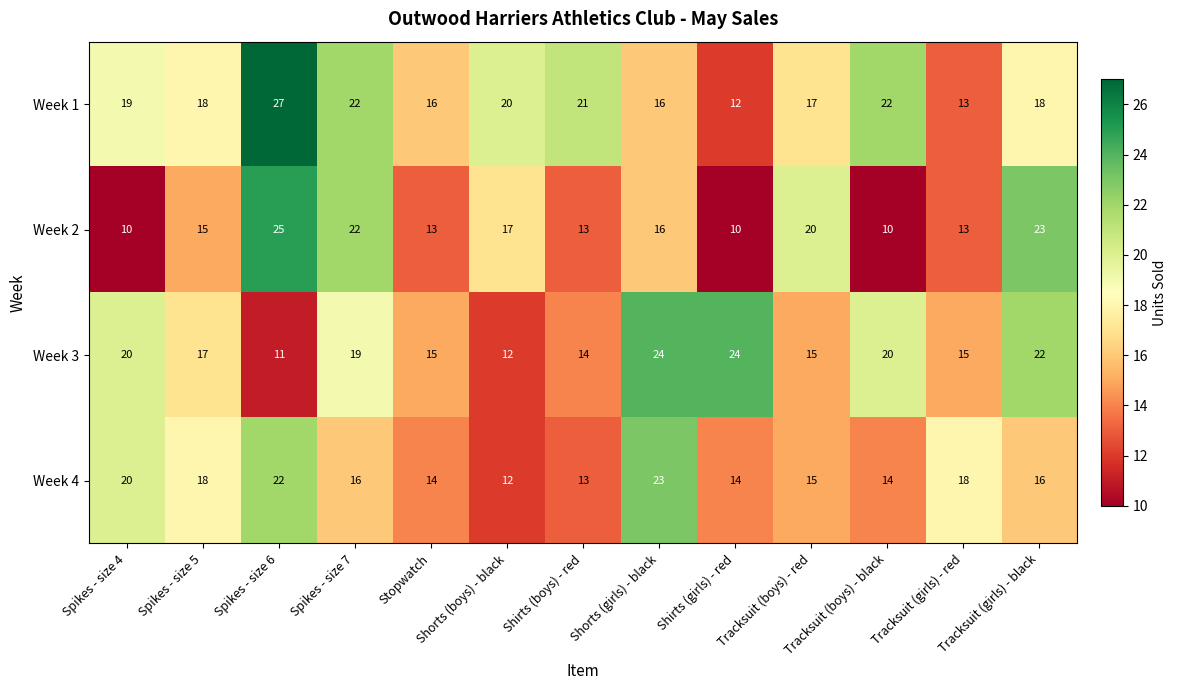

Which series has the largest total across all categories?

Week 1